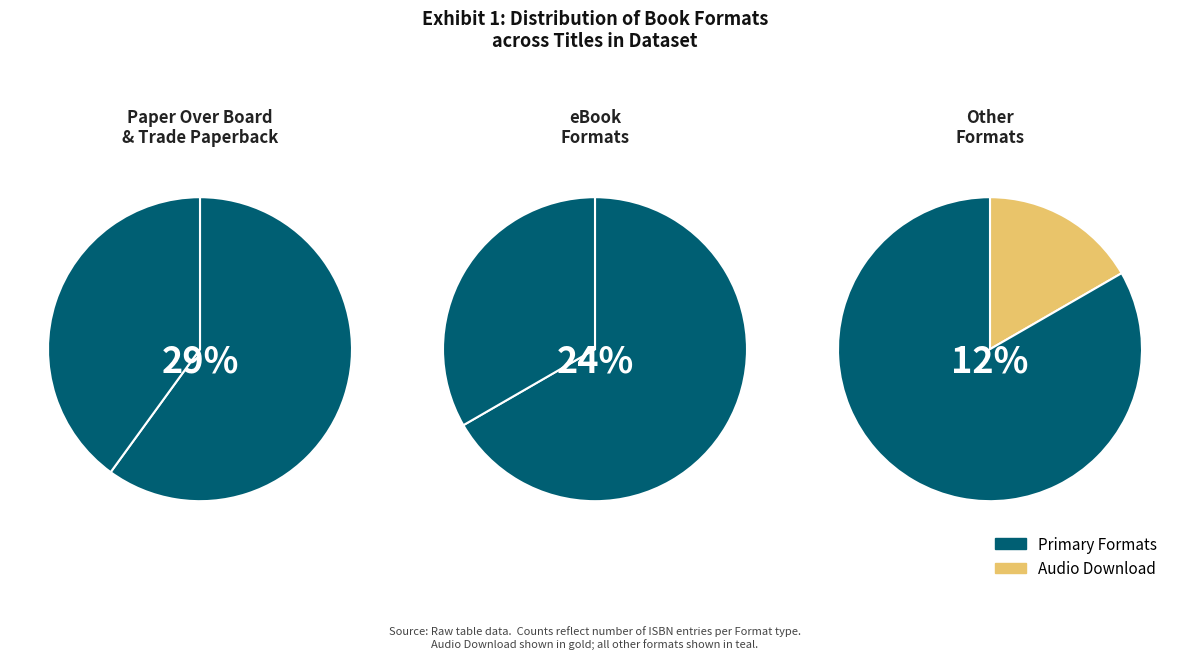

How many slices are in this pie chart?

6